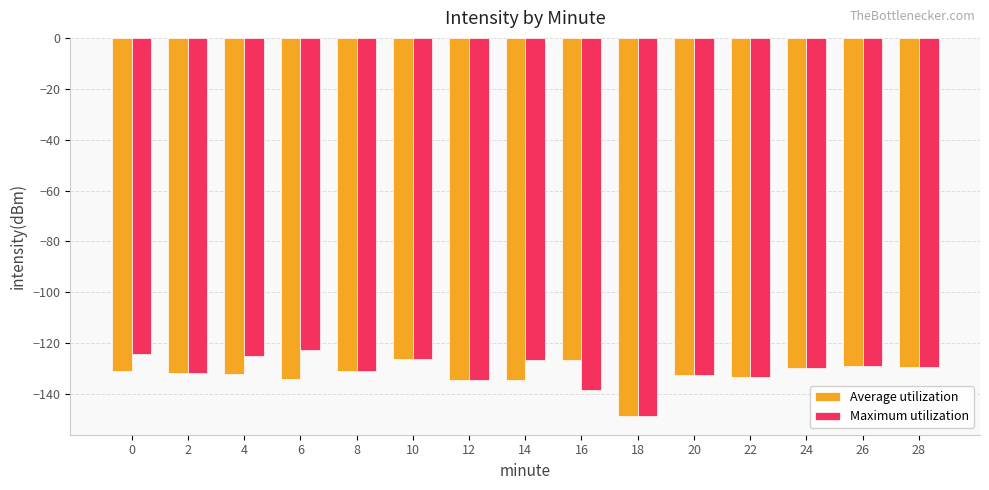

Read the Average utilization value at 6.

-134.0